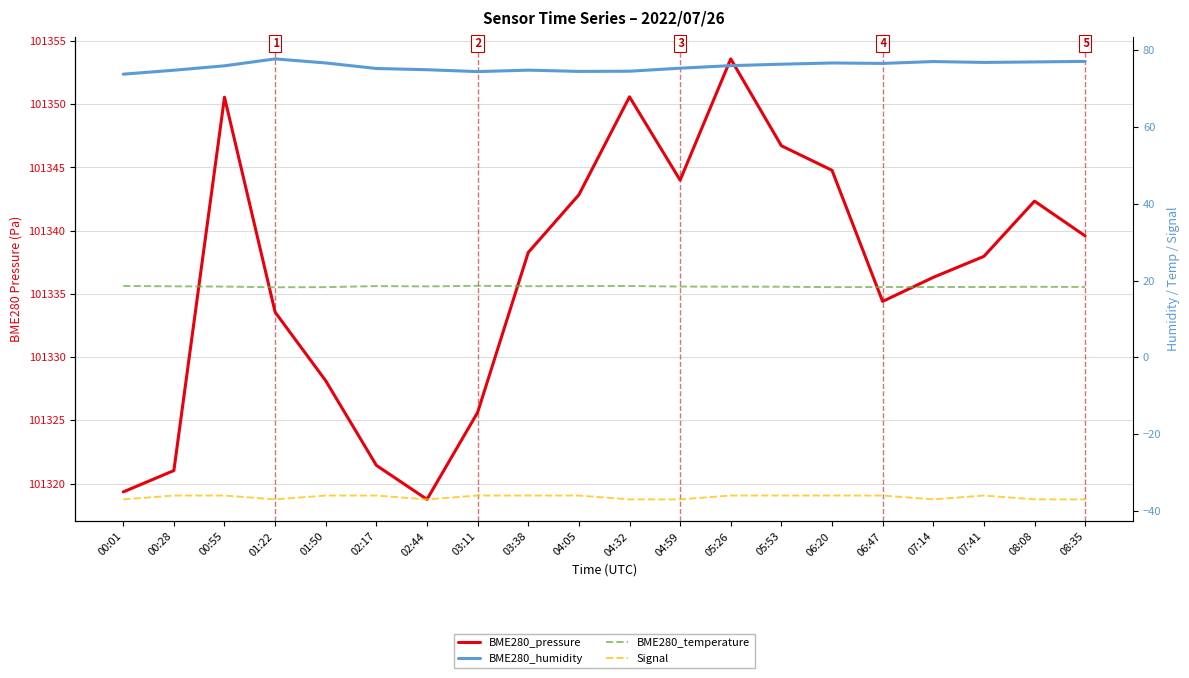

How many interior local peaks does the Signal series have?

1